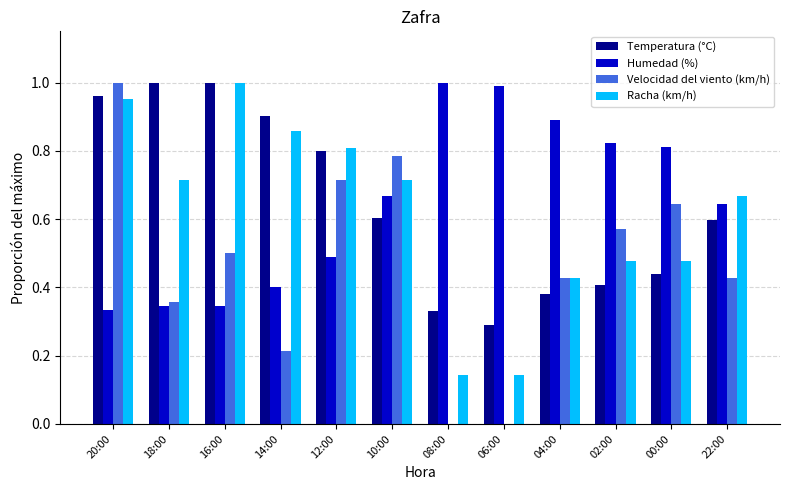

What are all the series names shown in the legend?

Temperatura (°C), Humedad (%), Velocidad del viento (km/h), Racha (km/h)